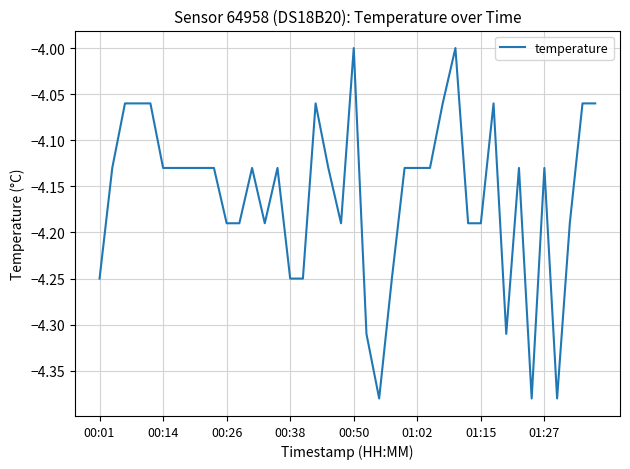

What is the difference between the maximum and minimum values?

0.4